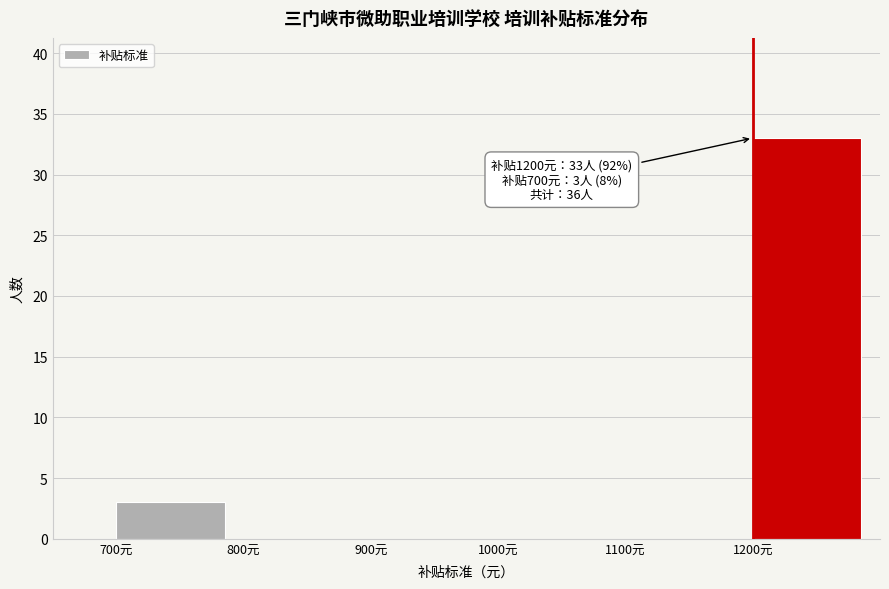

Over which range of the x-axis is the bar tallest?

1200 to 1300